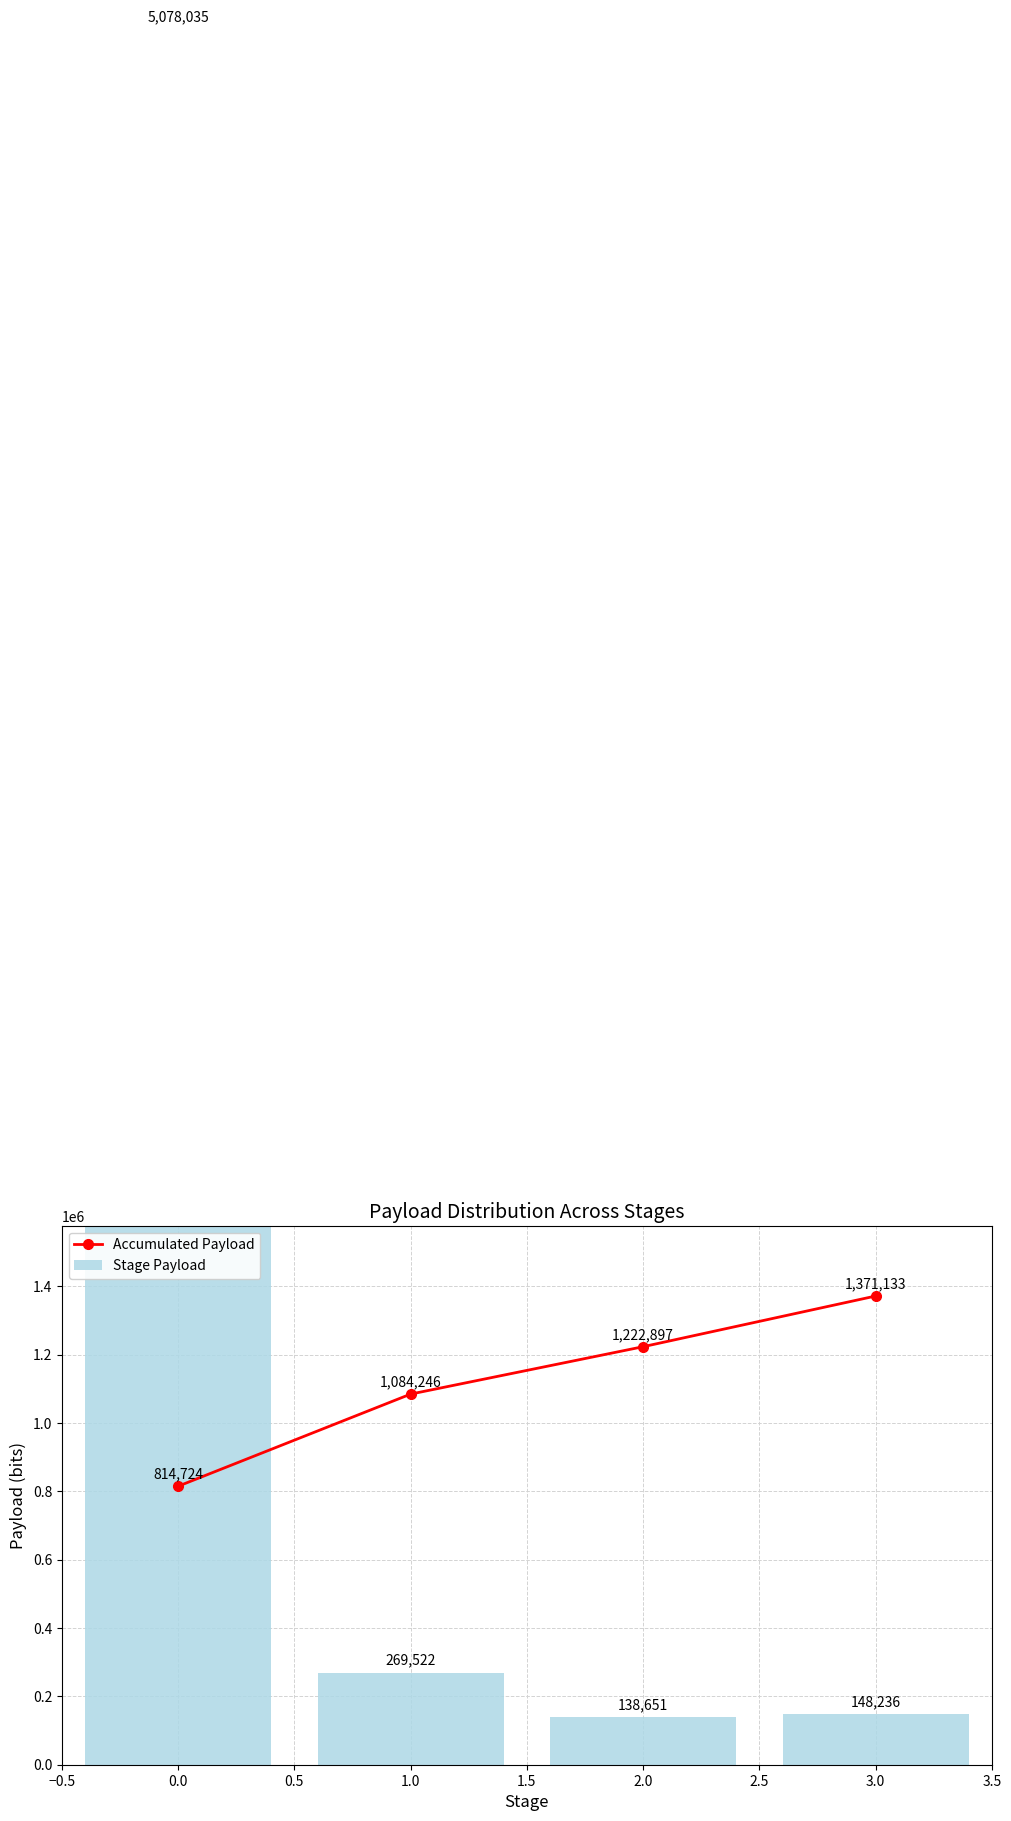

How many distinct data groups are displayed?

2